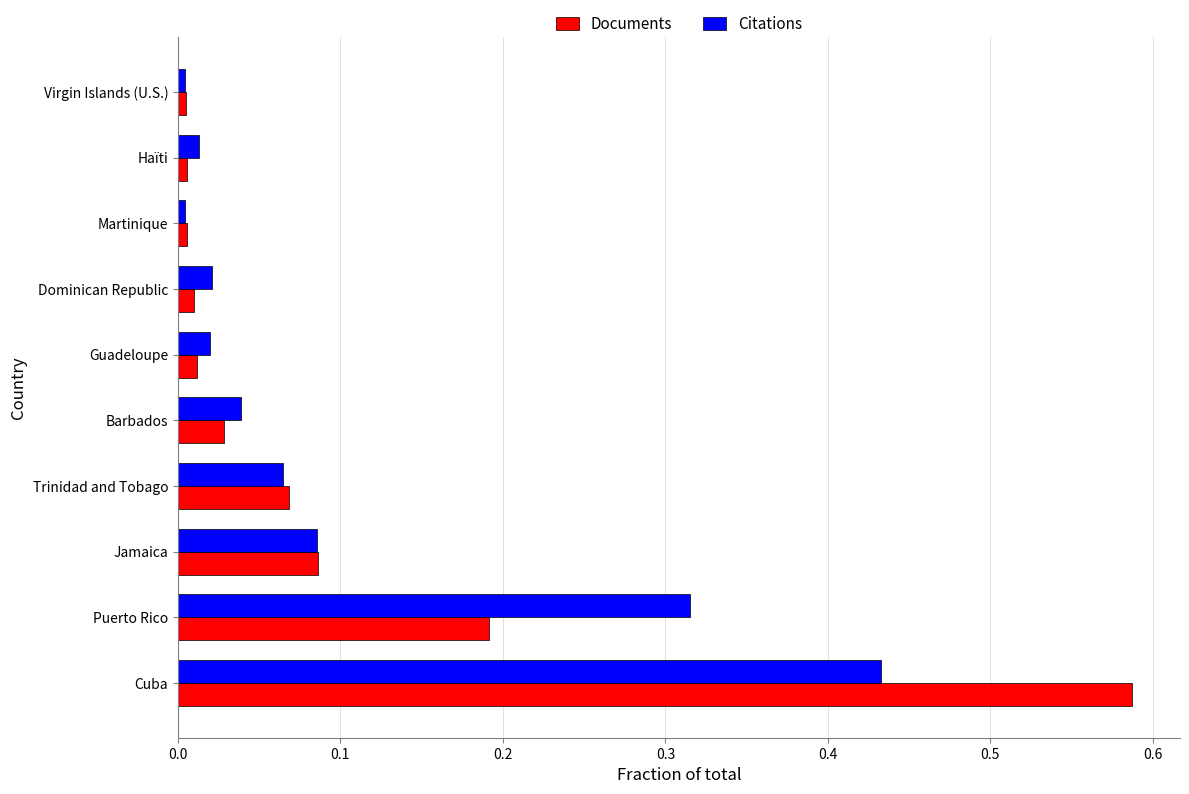

Rank the series by their maximum value, from highest to lowest.

Documents, Citations